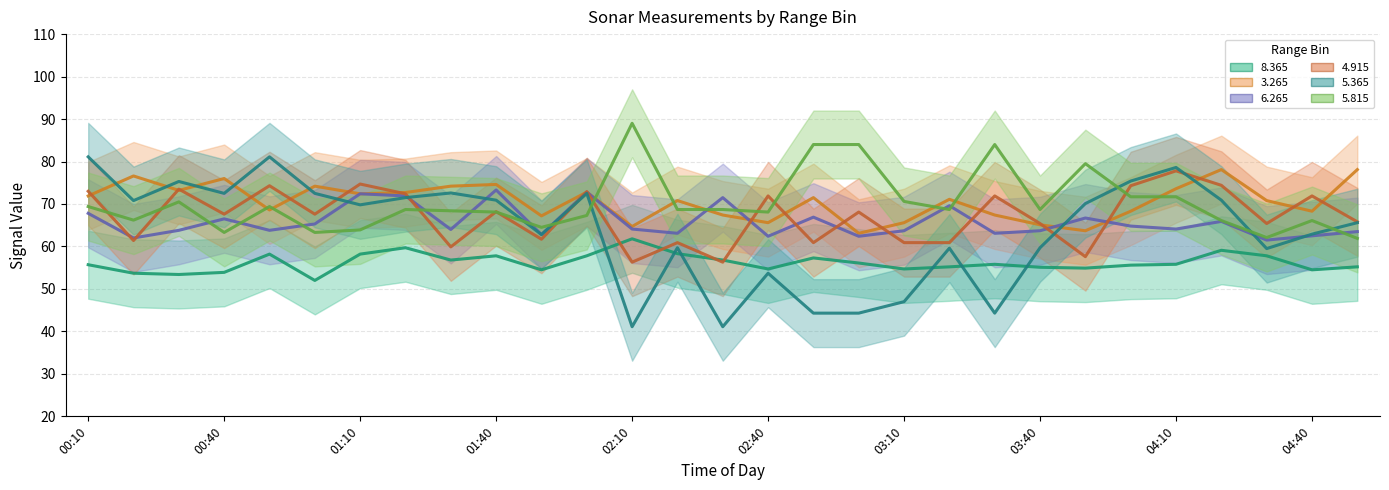

What is the label of the 15th point from the left?

02:30